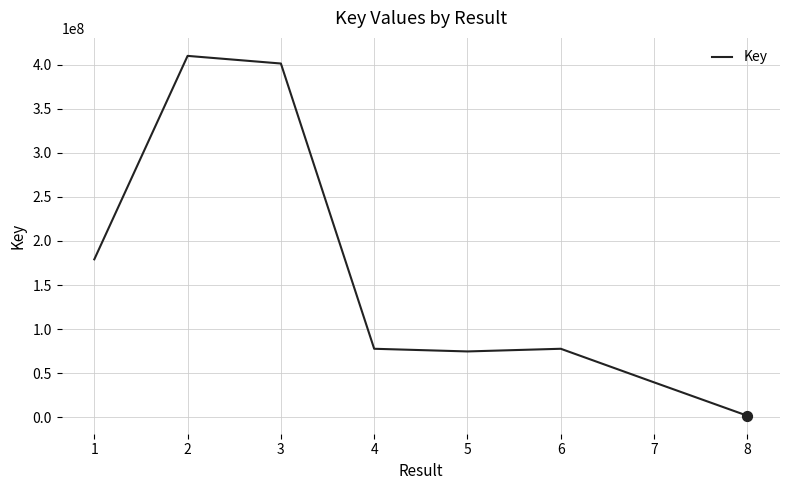

What is the change in value from 3 to 4?

-323751952